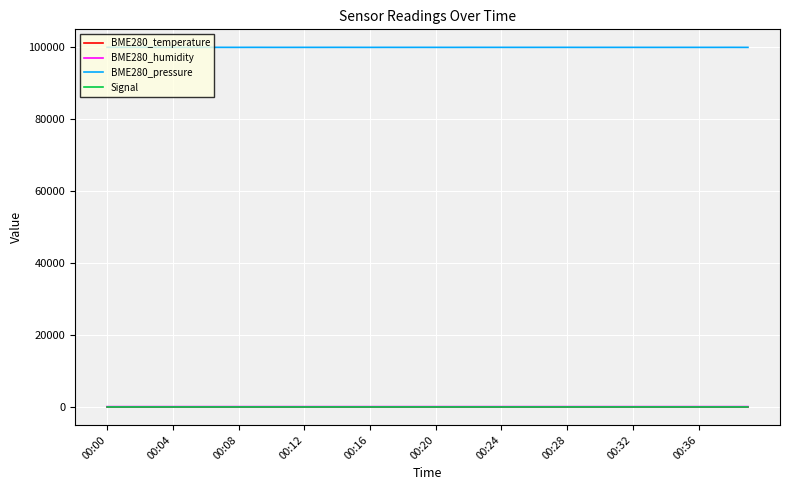

Which series has the largest total across all categories?

BME280_pressure